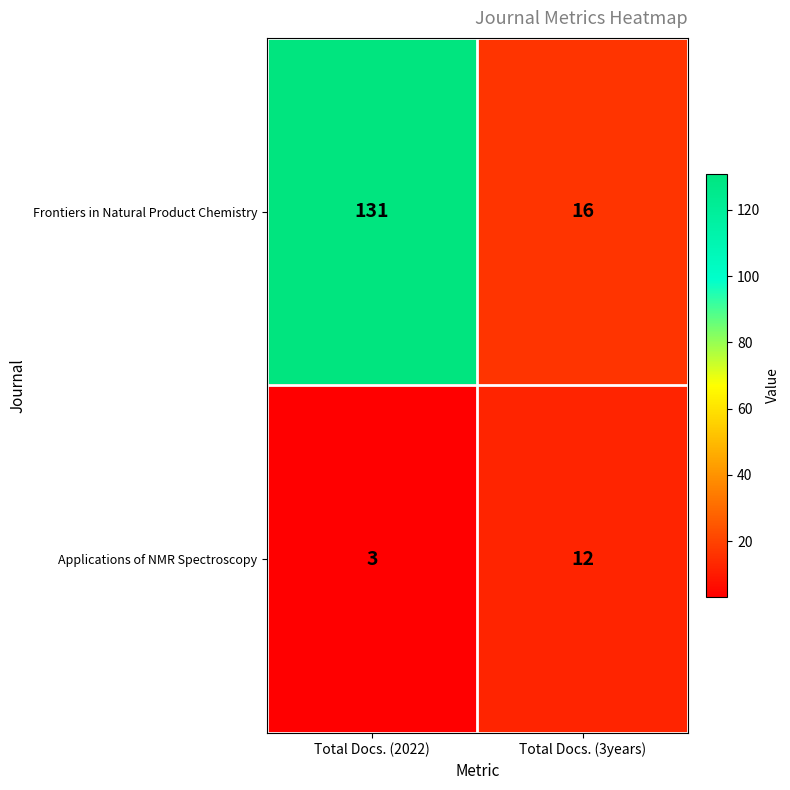

Which category has the highest value in the Frontiers in Natural Product Chemistry series?

Total Docs. (2022)